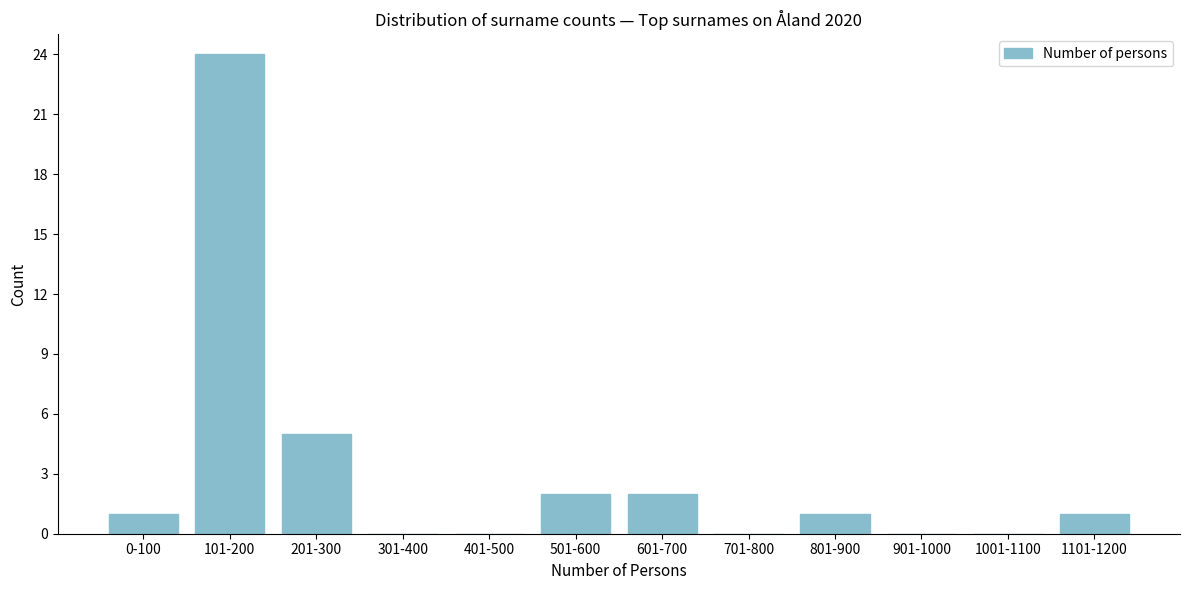

Reading right to left, transcribe all the data shown in this chart.

1101-1200=1	1001-1100=0	901-1000=0	801-900=1	701-800=0	601-700=2	501-600=2	401-500=0	301-400=0	201-300=5	101-200=24	0-100=1